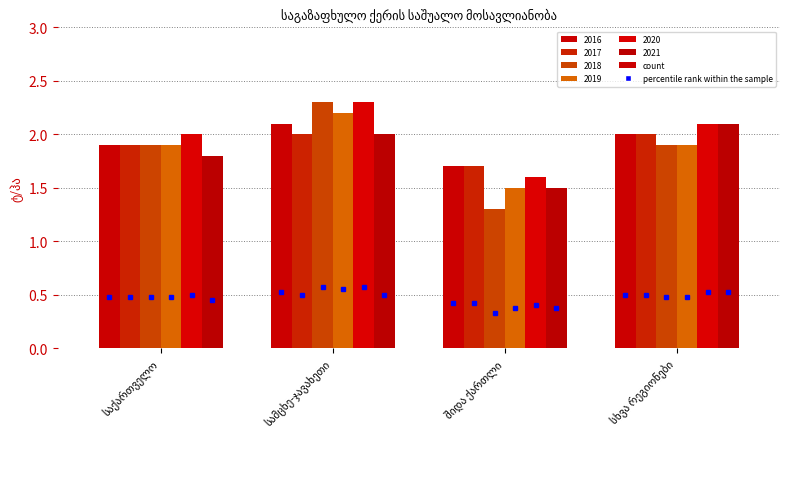

Is it true that 2021 equals 1.8 at საქართველო?

True